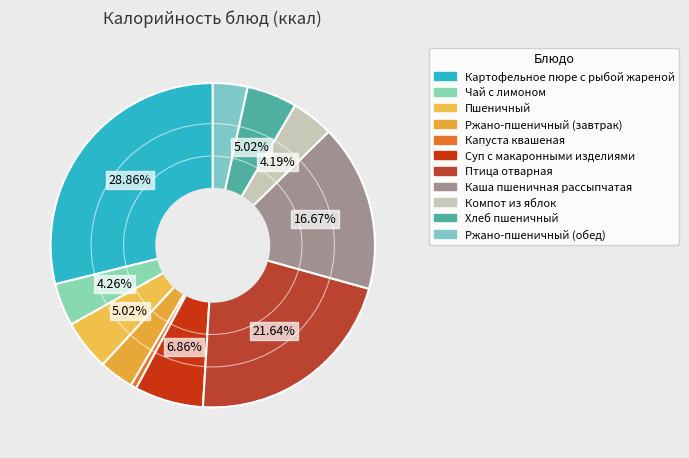

Count the number of slices in the pie.

11